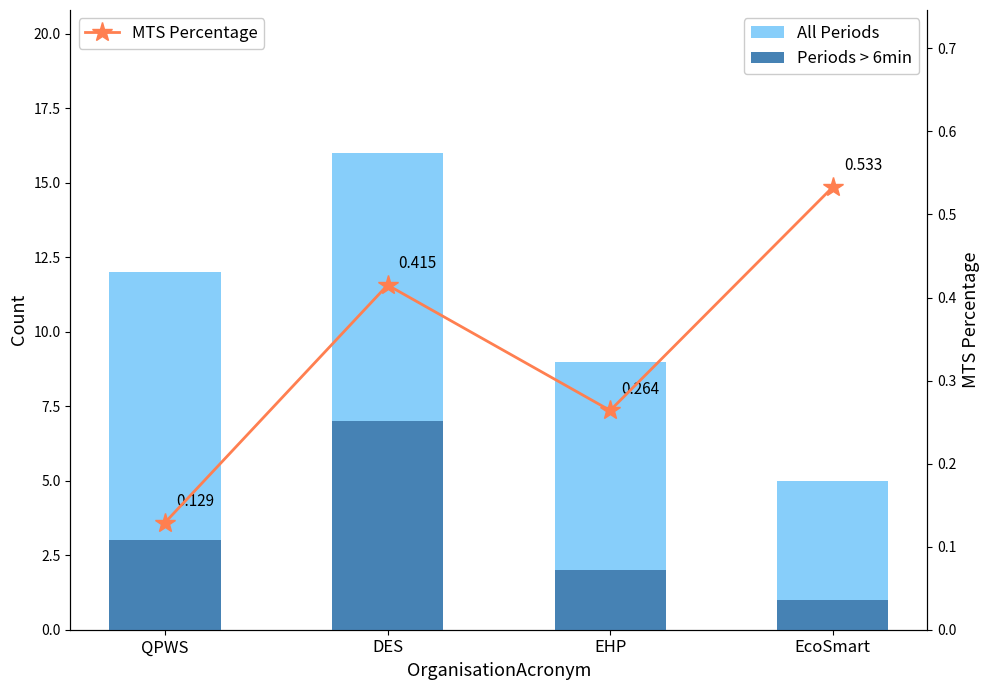

What is the average value of the Periods > 6min series?

3.2